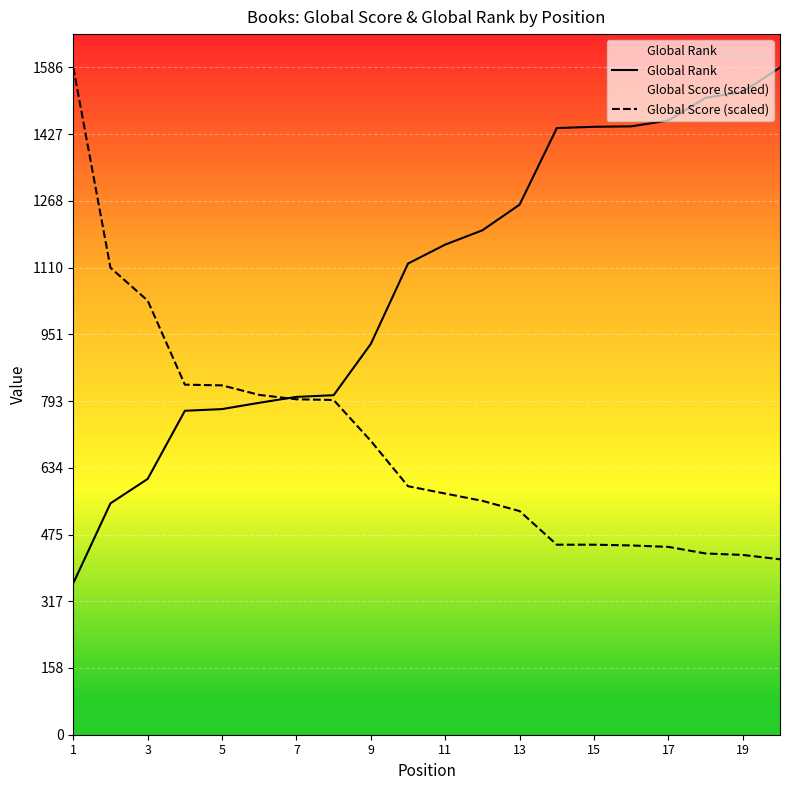

What is the highest value of the Global Rank series?

1586.0